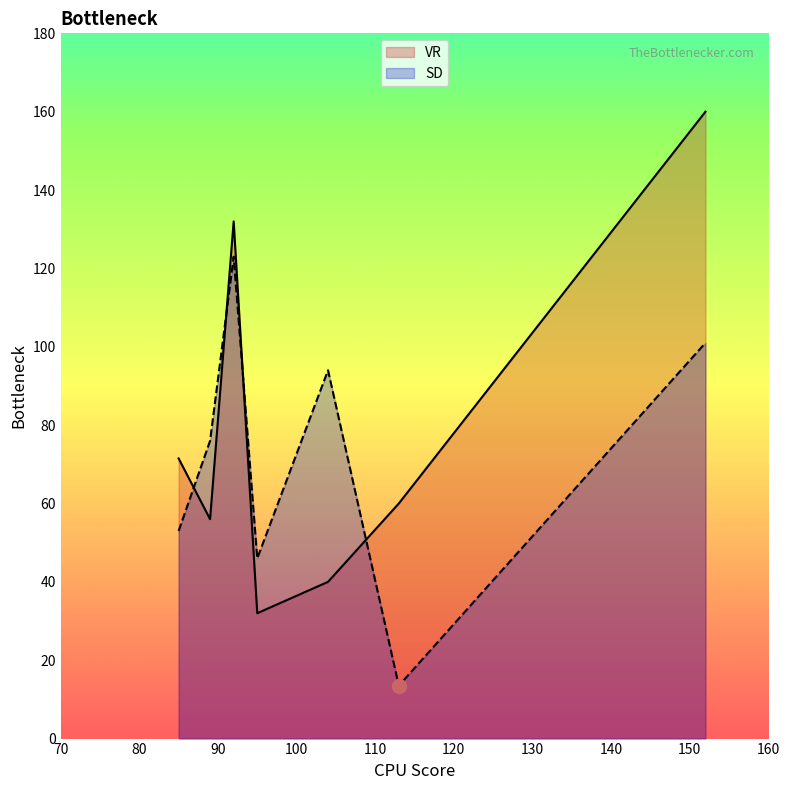

At which label does VR reach its peak?

152